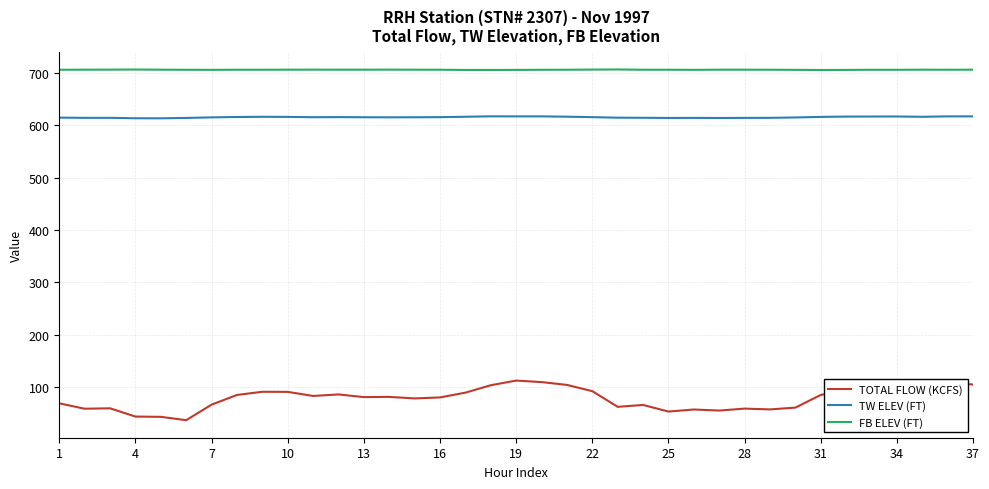

At how many categories does at least one series exceed 327?

37